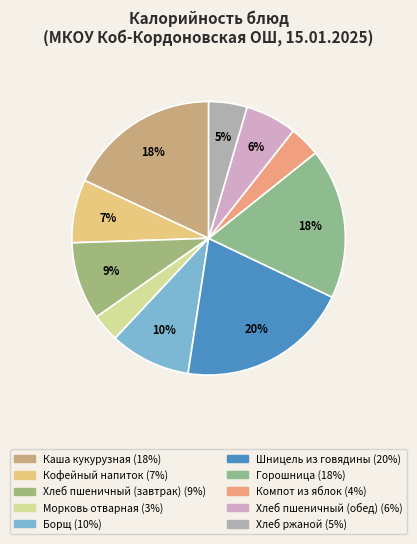

Do Горошница and Компот из яблок together represent more than half of the pie?

No